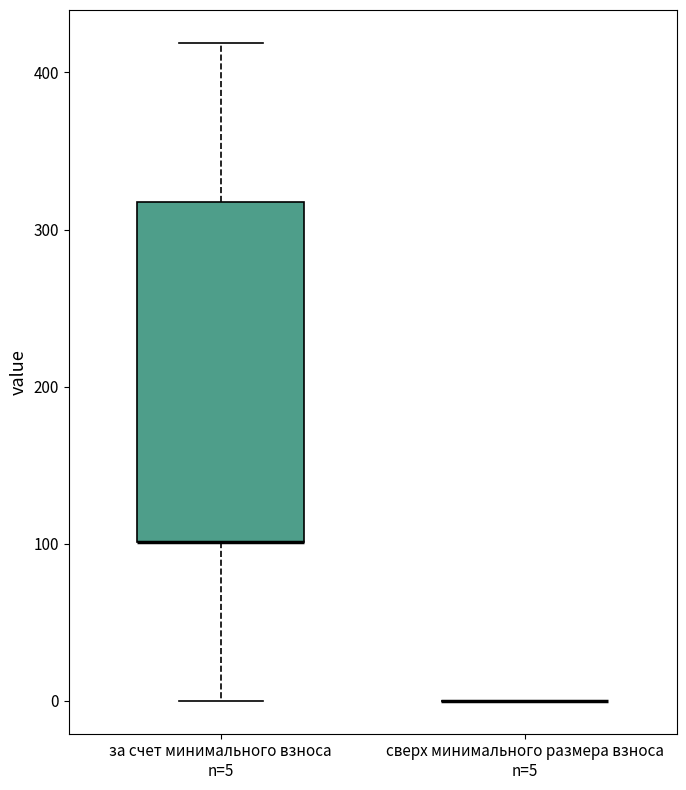

Where does the lower whisker of the box for за счет минимального взноса n=5 end on the y-axis? The values are not printed on the chart, so give them approximately, as read against the axis.

0